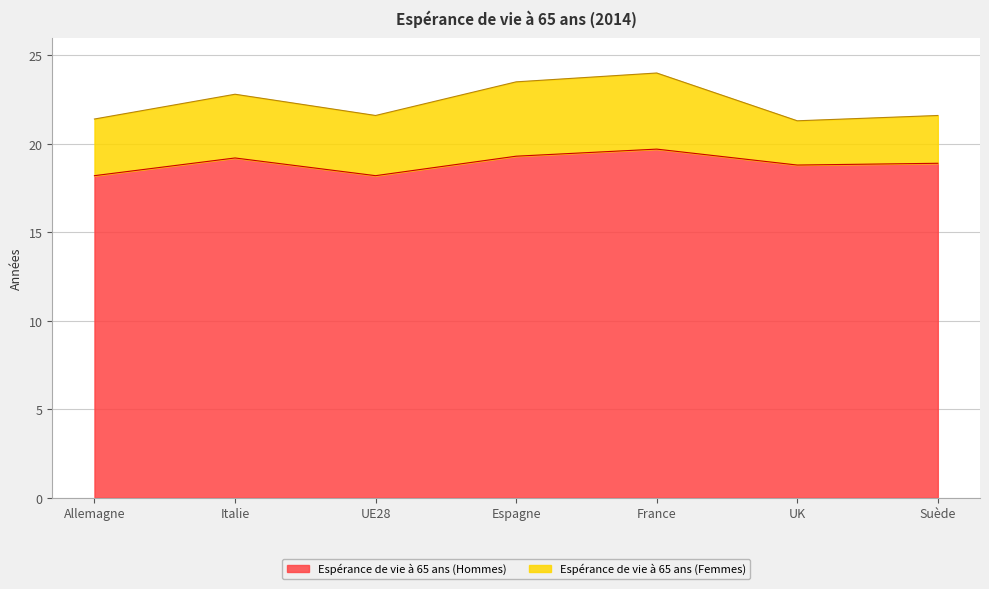

How many lines are shown in the chart?

2